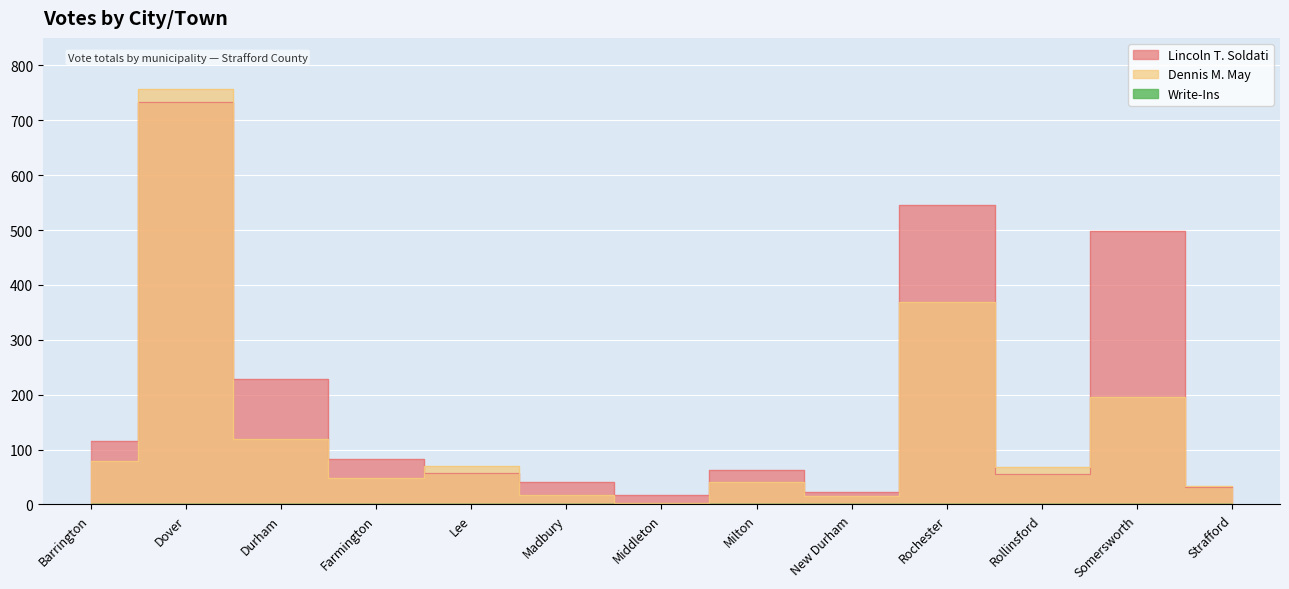

What position from the right is Rochester?

4